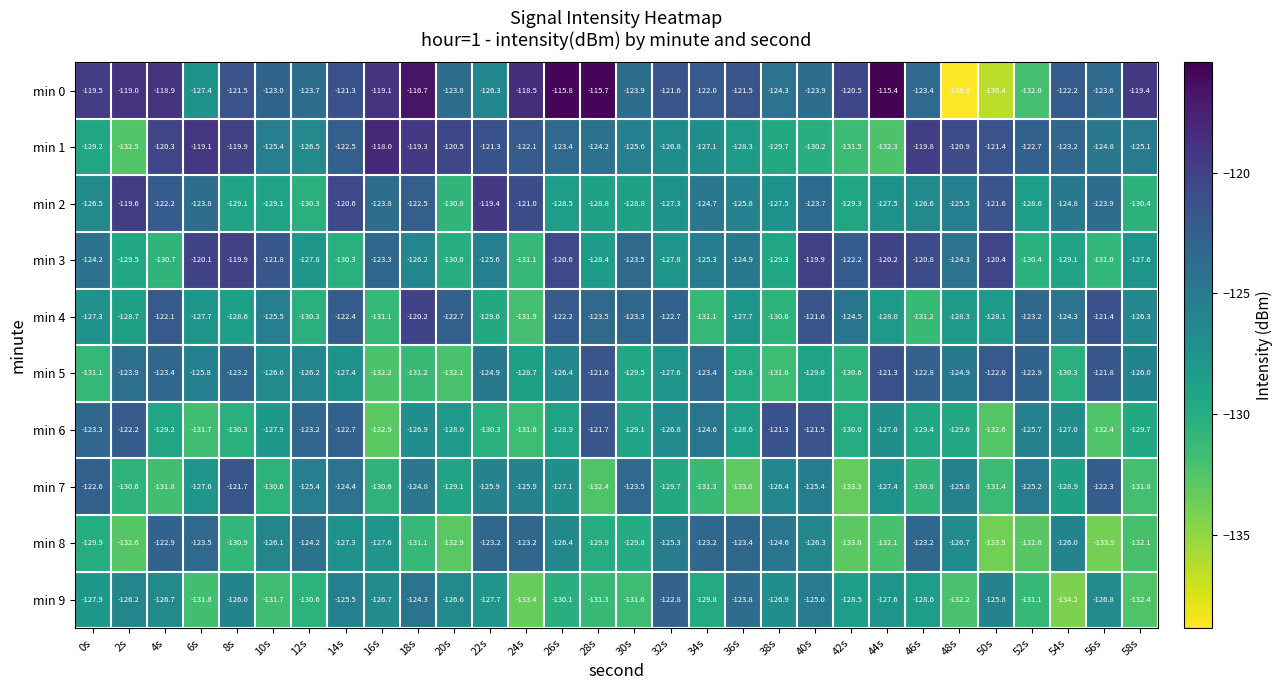

Count the number of data series in this chart.

10